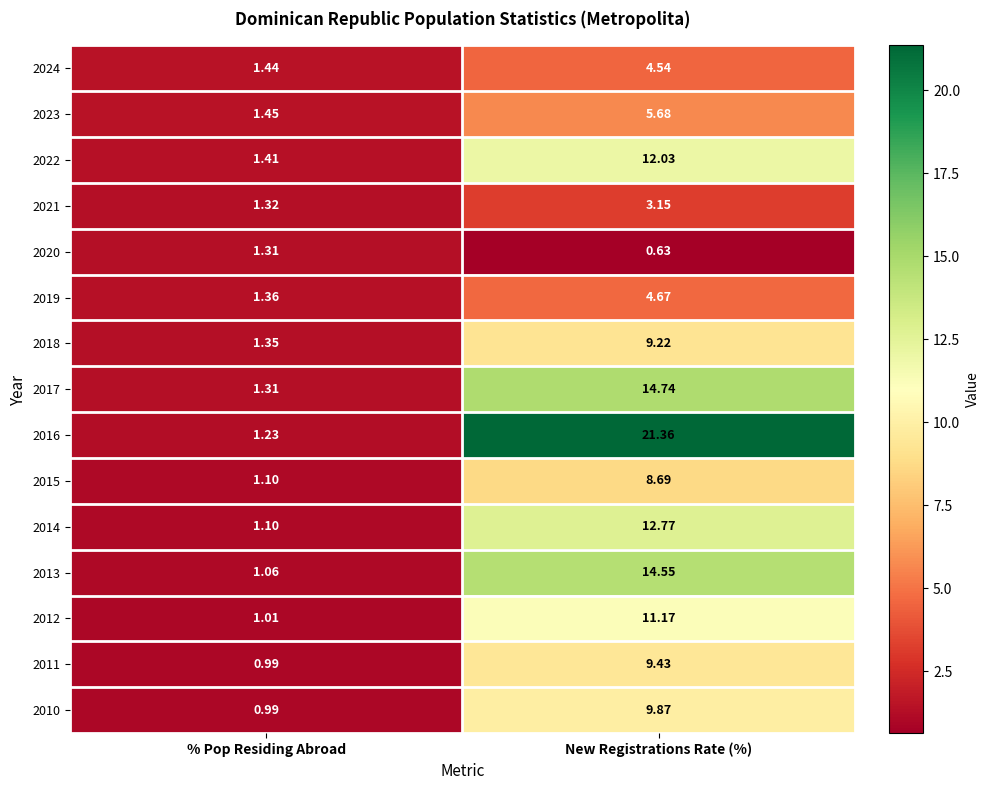

Where does the 2021 series first go above 3?

New Registrations Rate (%)